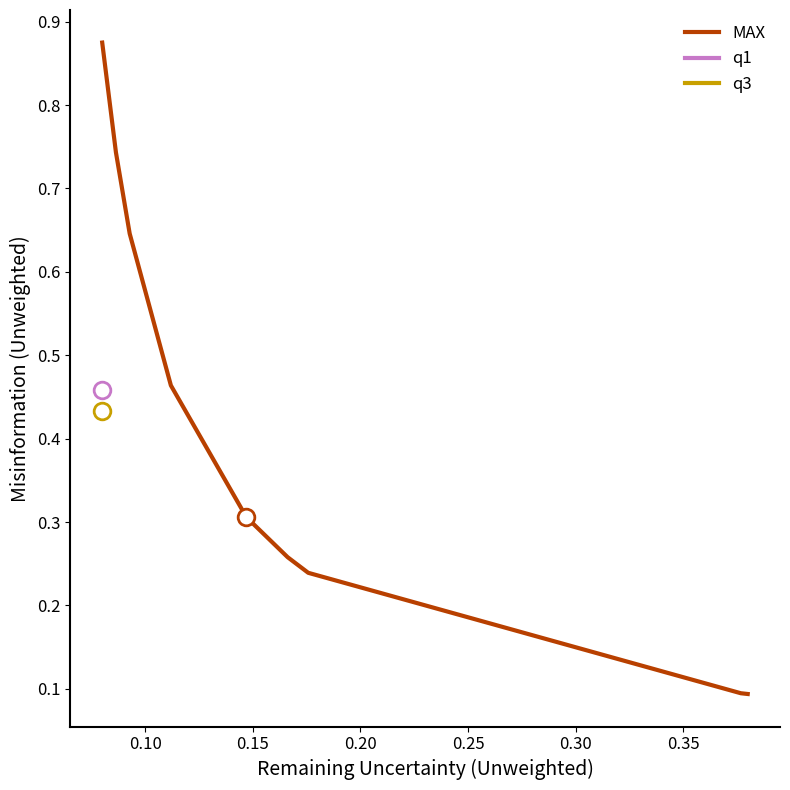

Reading right to left, extract all data points from this chart.

MAX: 0.1	0.1	0.1	0.2	0.3	0.3	0.5	0.6	0.7	0.9	0.9
q1: 0.5	0.5	0.5	0.5	0.5	0.5	0.5	0.5	0.5	0.5	0.5
q3: 0.4	0.4	0.4	0.4	0.4	0.4	0.4	0.4	0.4	0.4	0.4